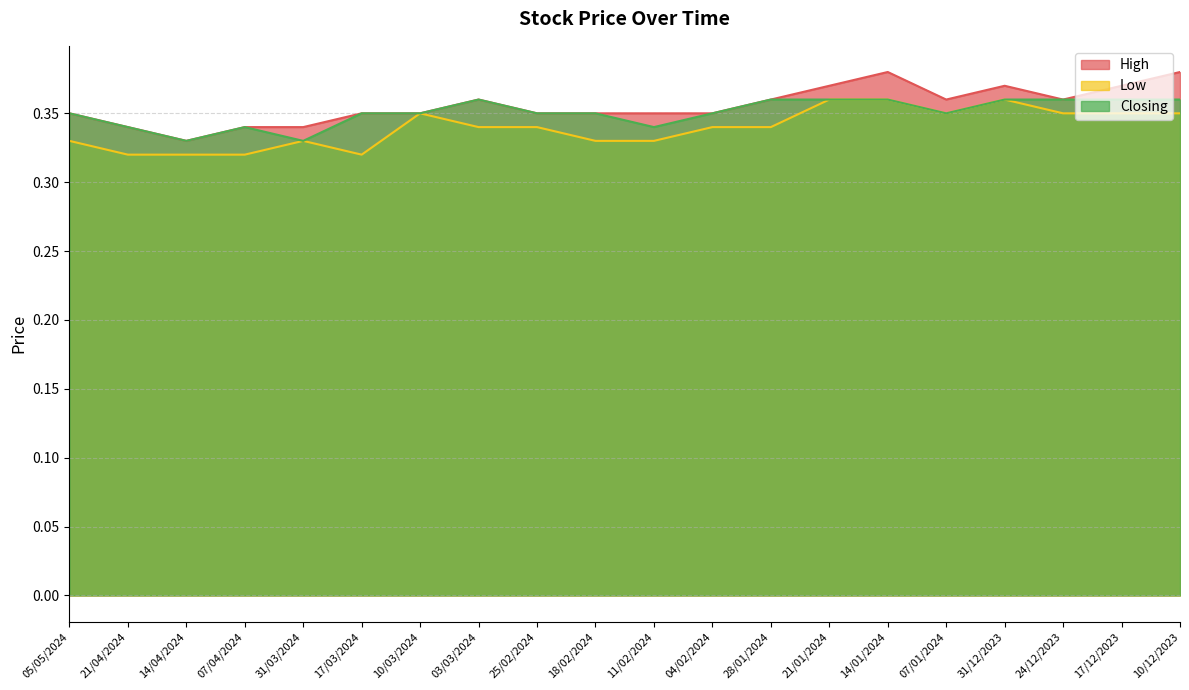

Is the value of High at 03/03/2024 greater than the value of Closing at 31/12/2023?

No